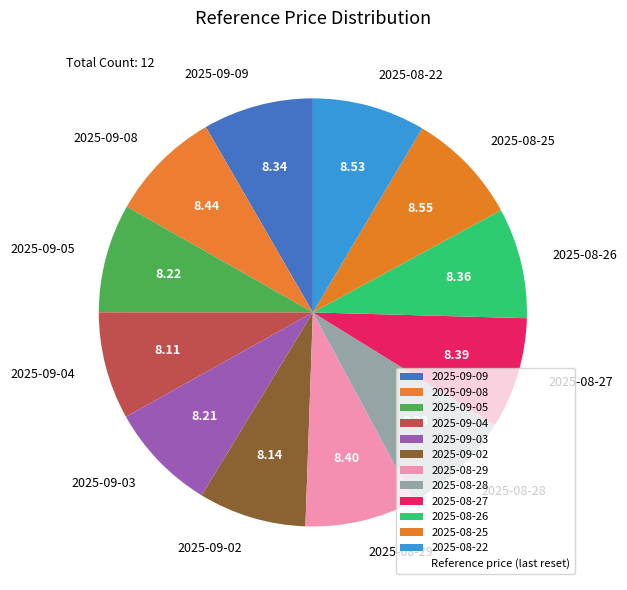

Combined, do 2025-08-26 and 2025-09-04 account for over 50%?

No